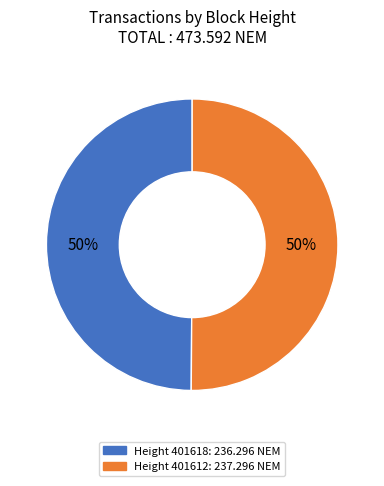

To the nearest percent, what is the average slice percentage?

50%